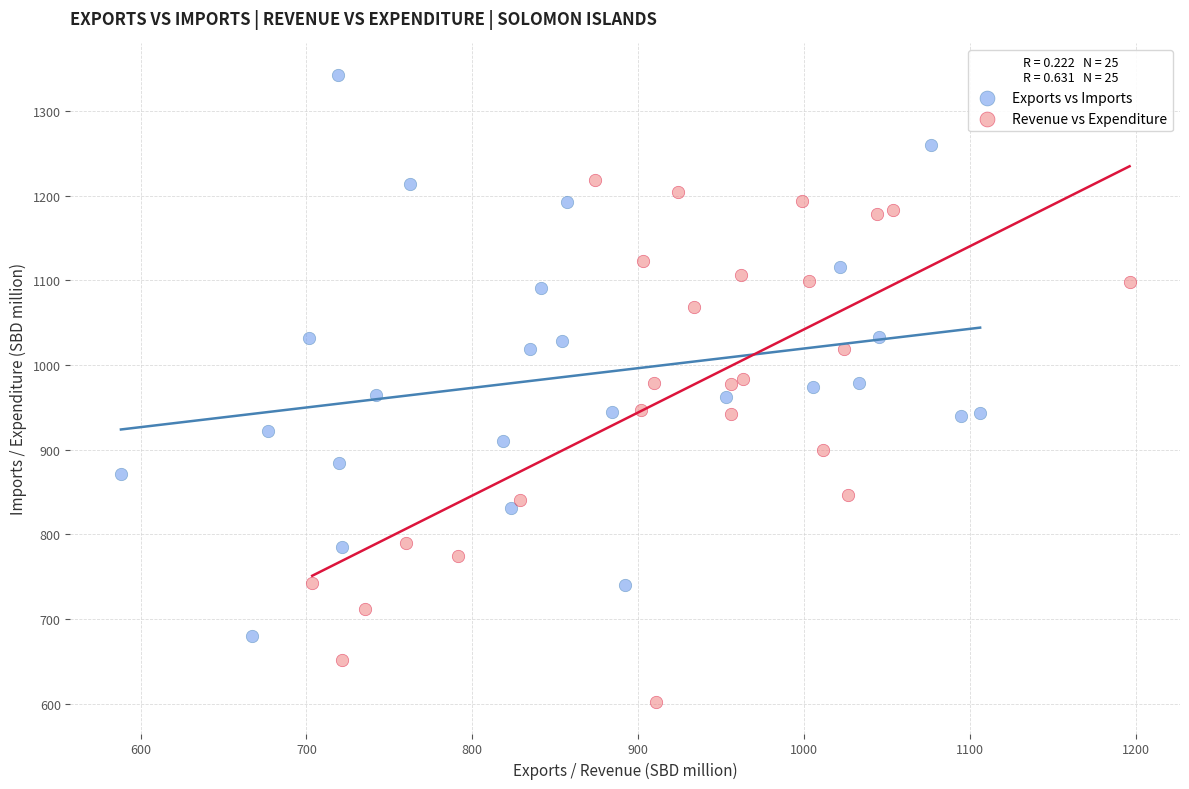

Which series has the largest Y range (max minus min)?

Exports vs Imports